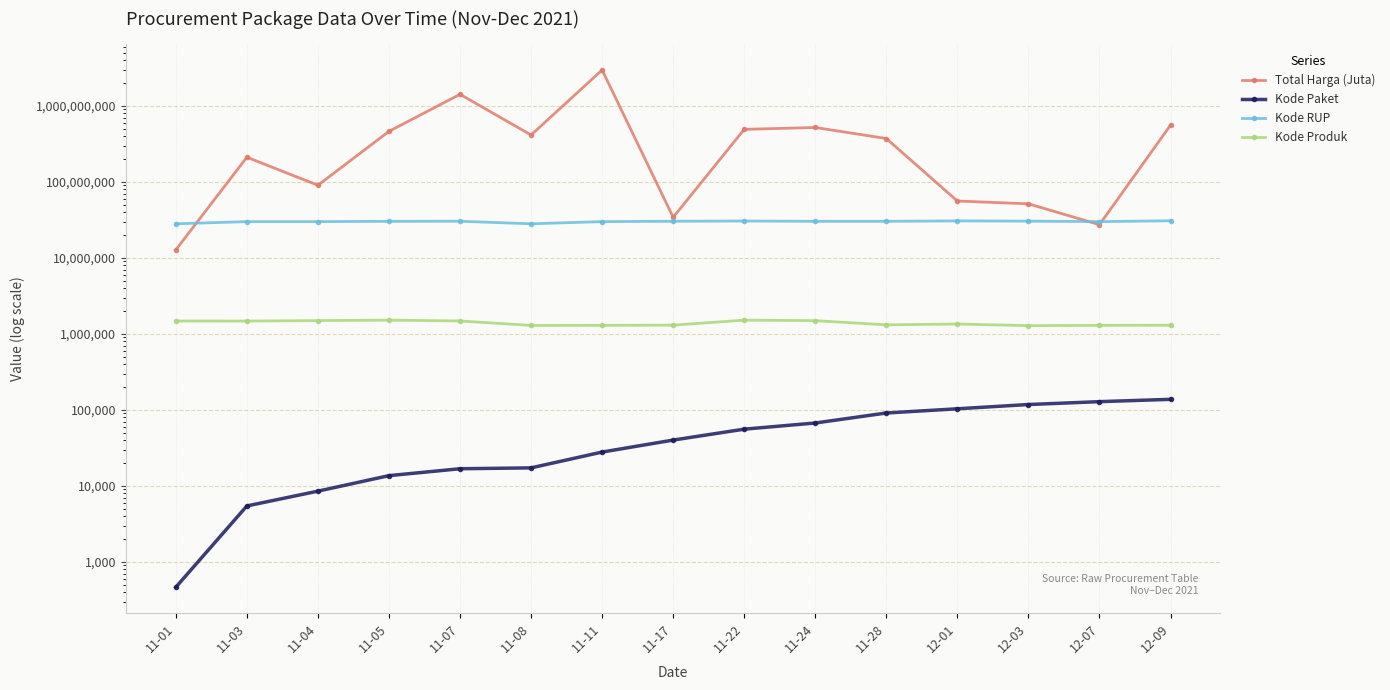

At which category is the sum across all series the highest?

11-11